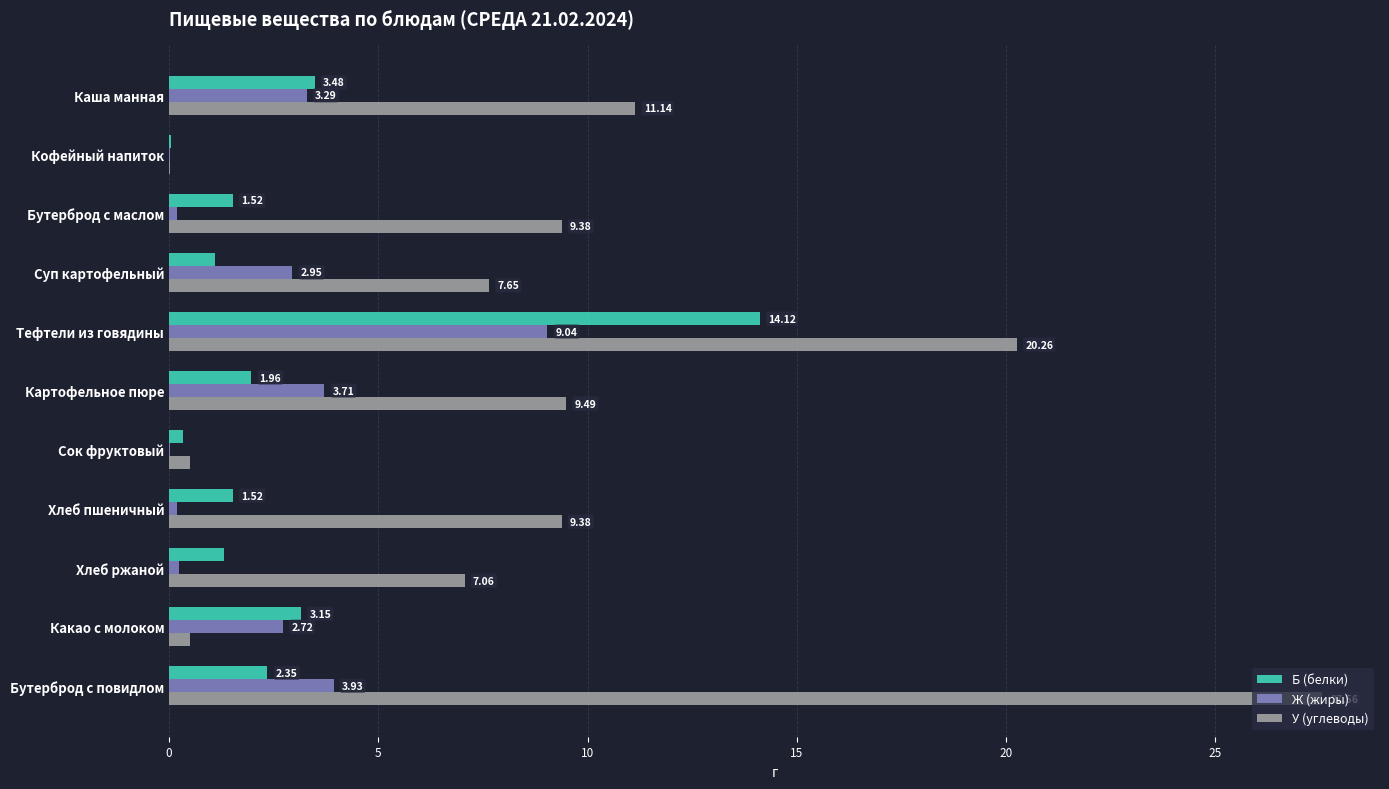

What is the sum of all Б (белки) values?

30.9